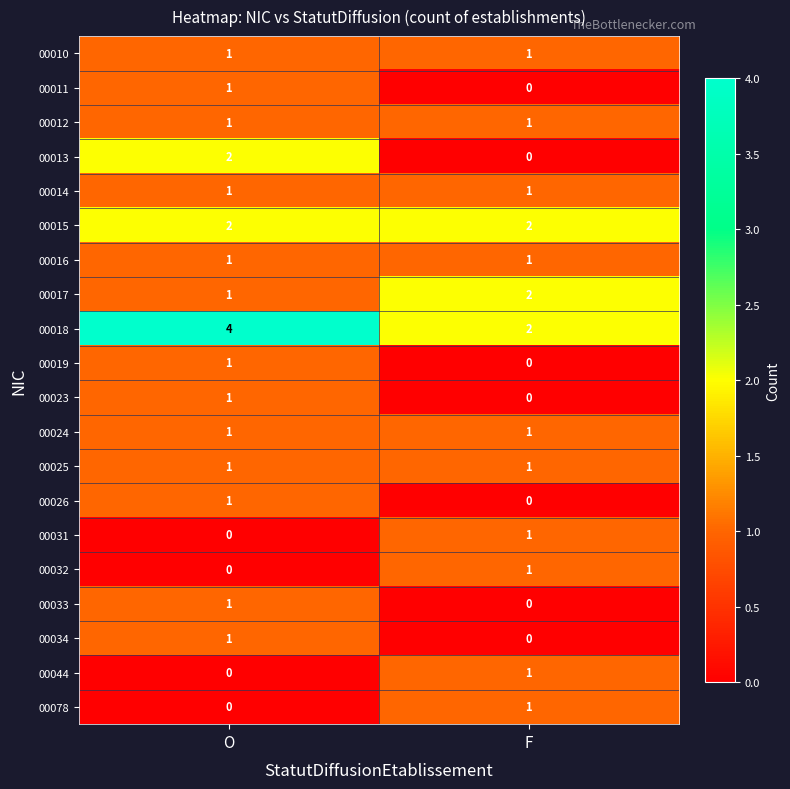

Which category has the highest value across all series?

O